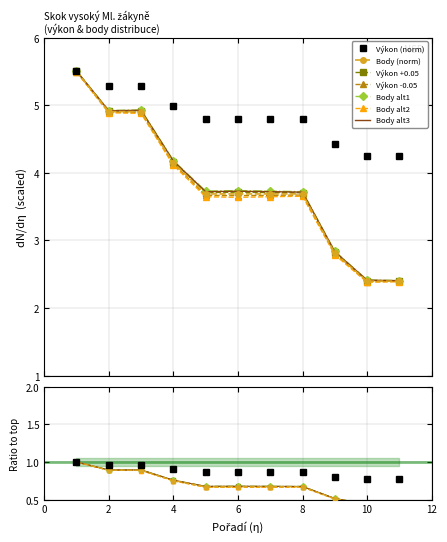

Which label corresponds to the smallest value in the chart?

10